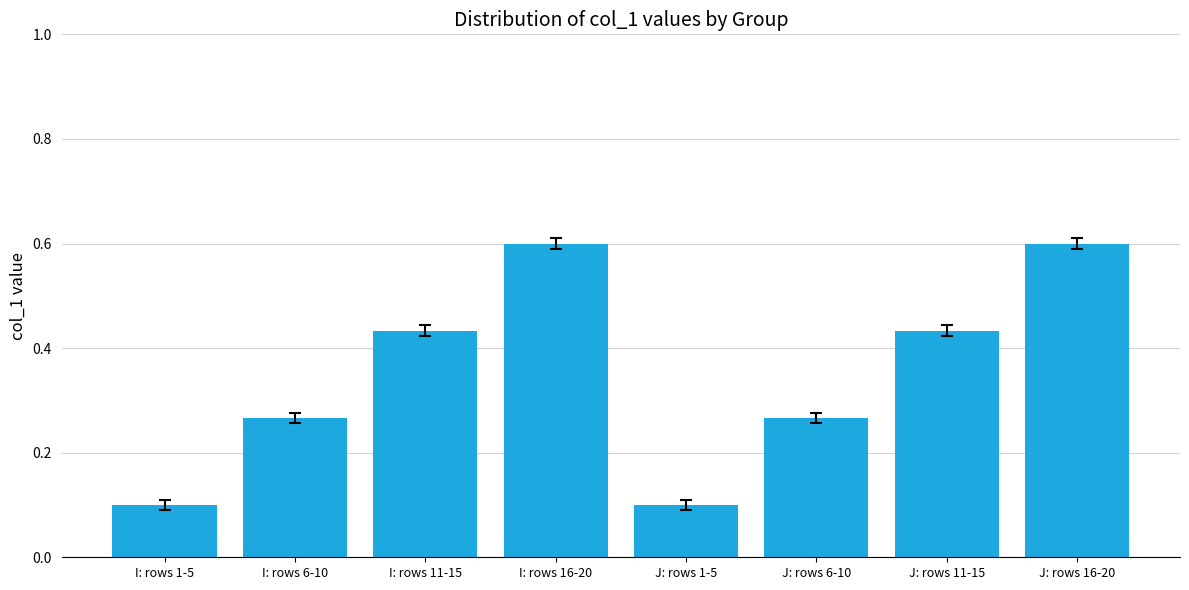

True or false: the data shows 0.2 at I: rows 11-15.

False